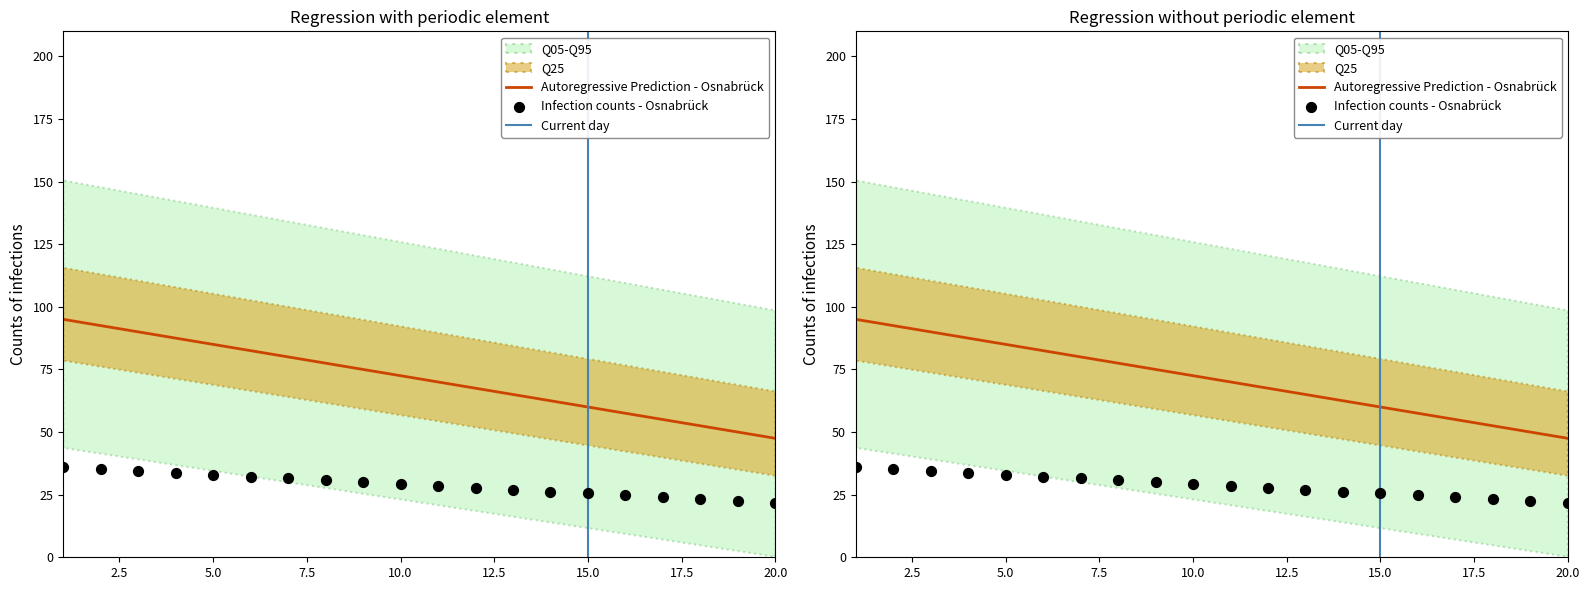

At which category is the sum across all series the highest?

1